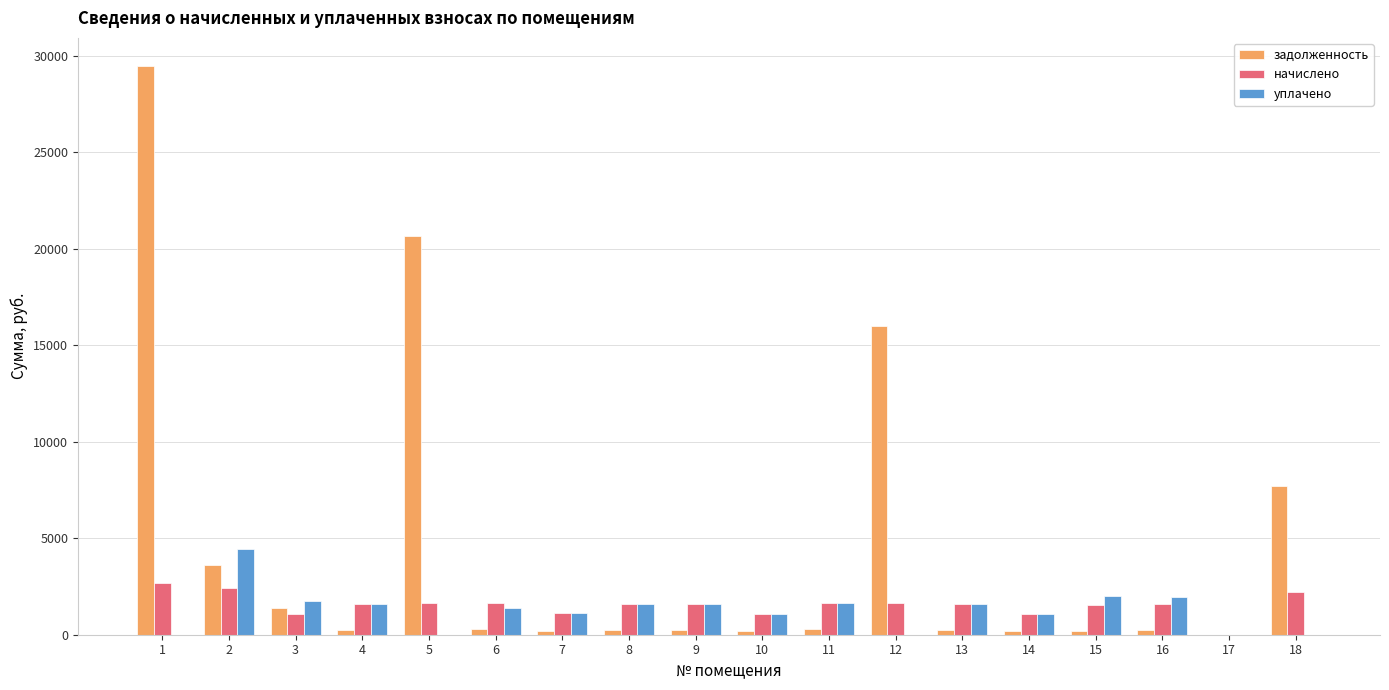

What is the sum of all задолженность values?

81546.2